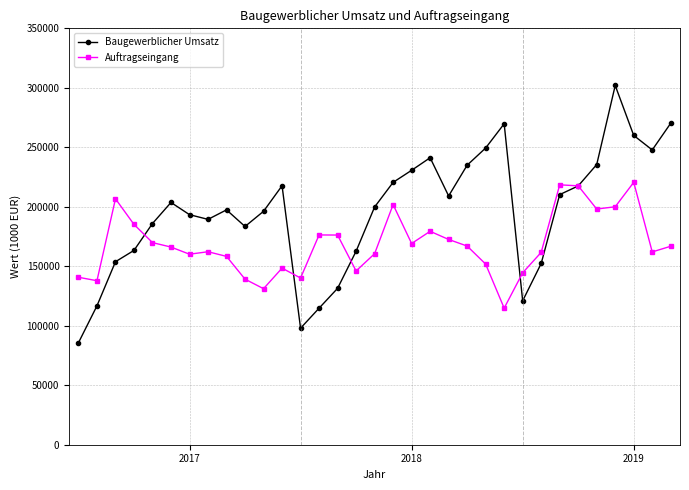

True or false: Auftragseingang and Baugewerblicher Umsatz cross at least once.

True